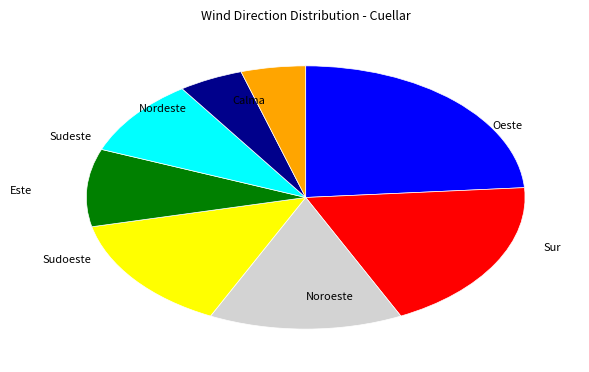

Is there any slice that represents more than half of the pie?

No